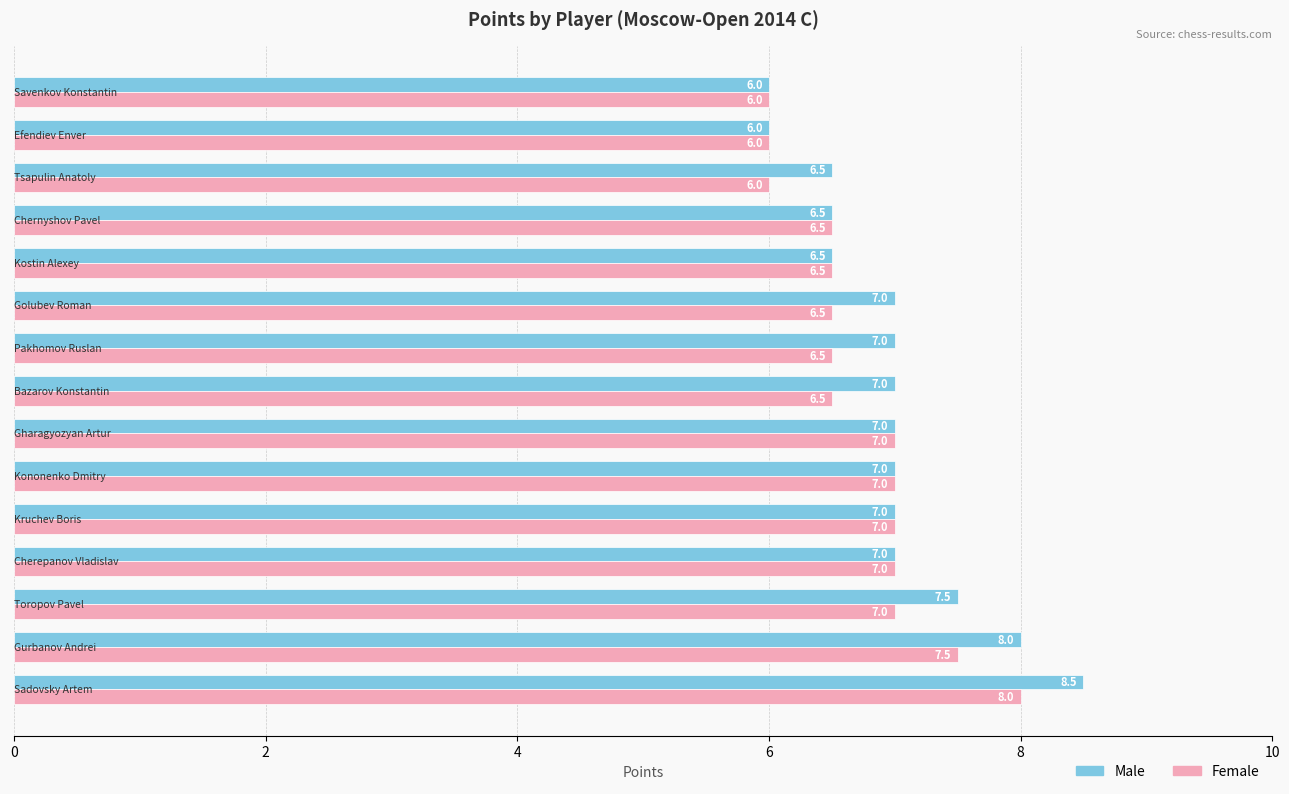

What are all the series names shown in the legend?

Male, Female